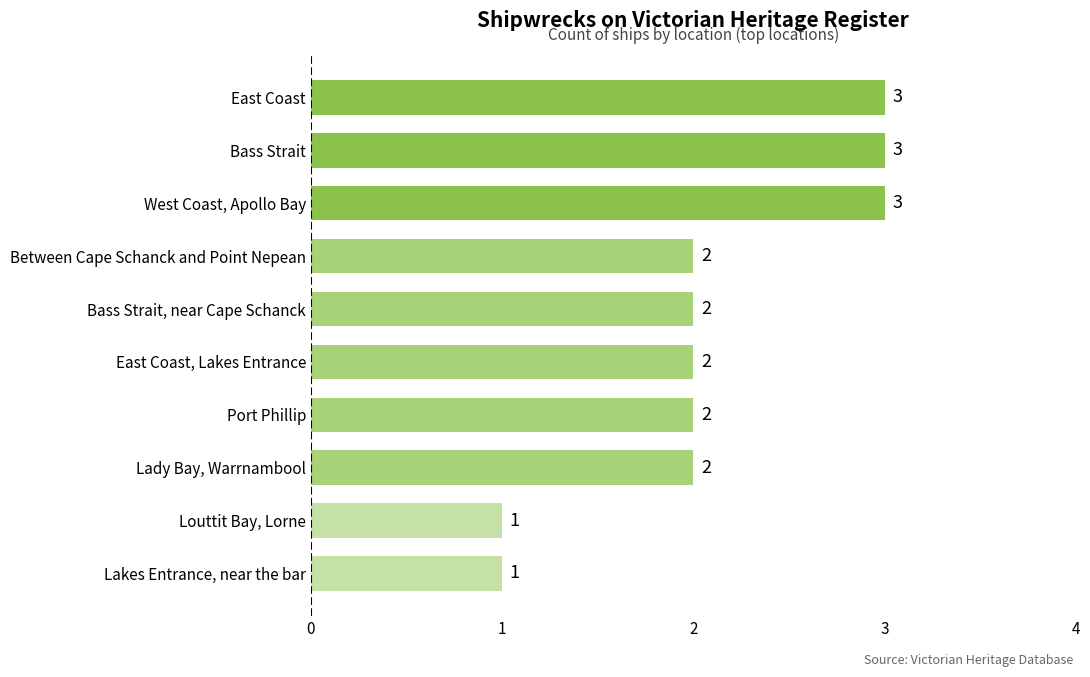

Does the chart contain stacked bars?

No